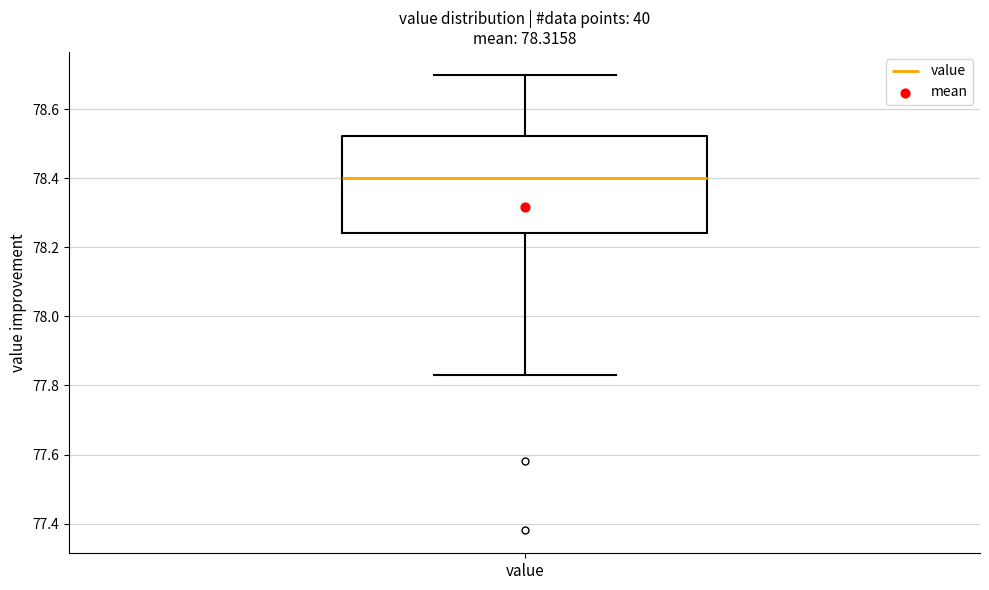

Where is the lower edge of the box for value on the y-axis? The values are not printed on the chart, so give them approximately, as read against the axis.

78.24